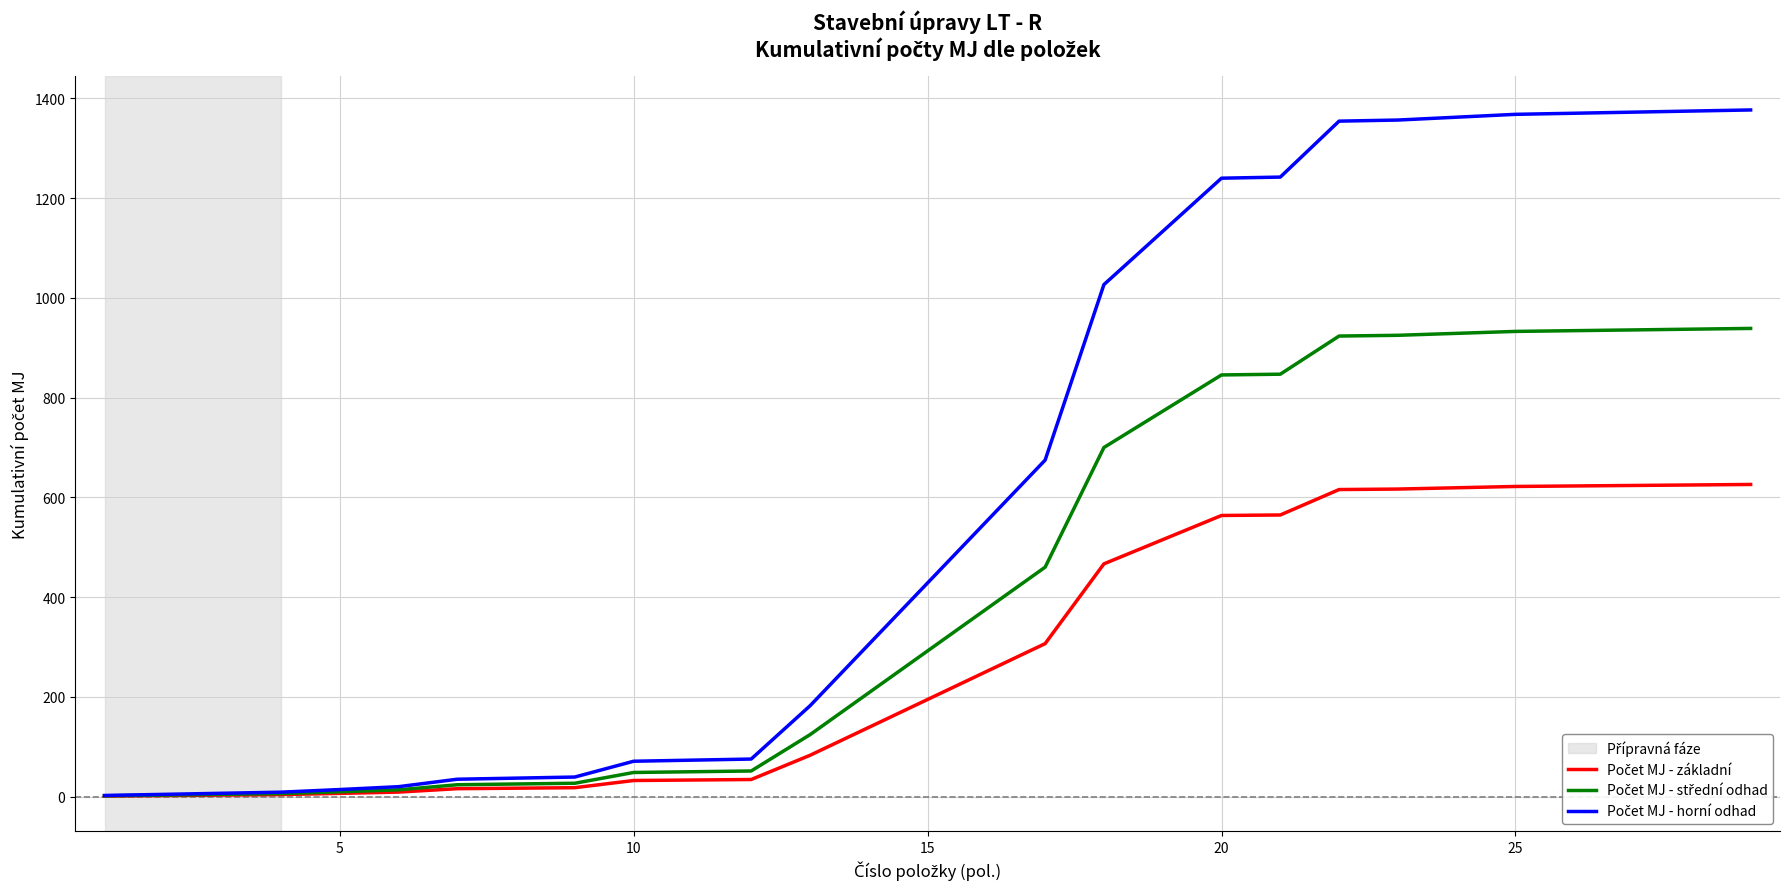

What is the difference between the maximum and second lowest values in the Počet MJ - základní series?

623.9